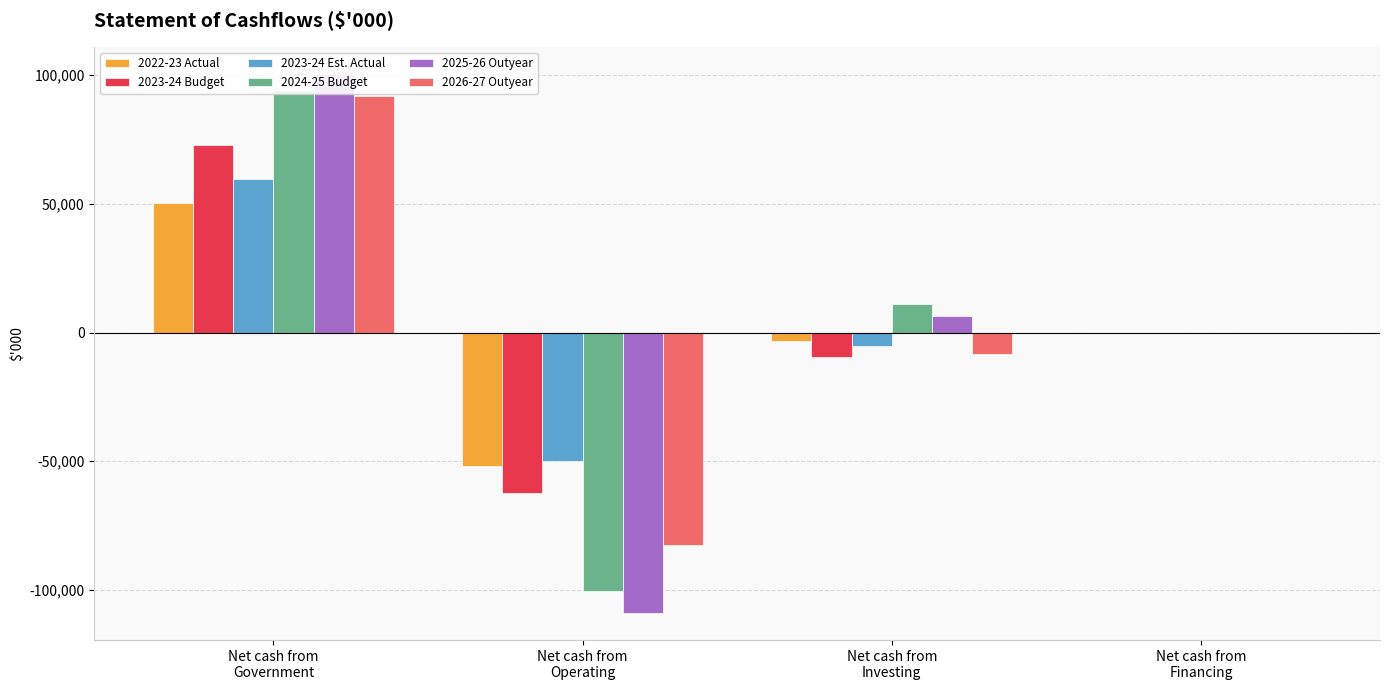

Are the bars horizontal?

No